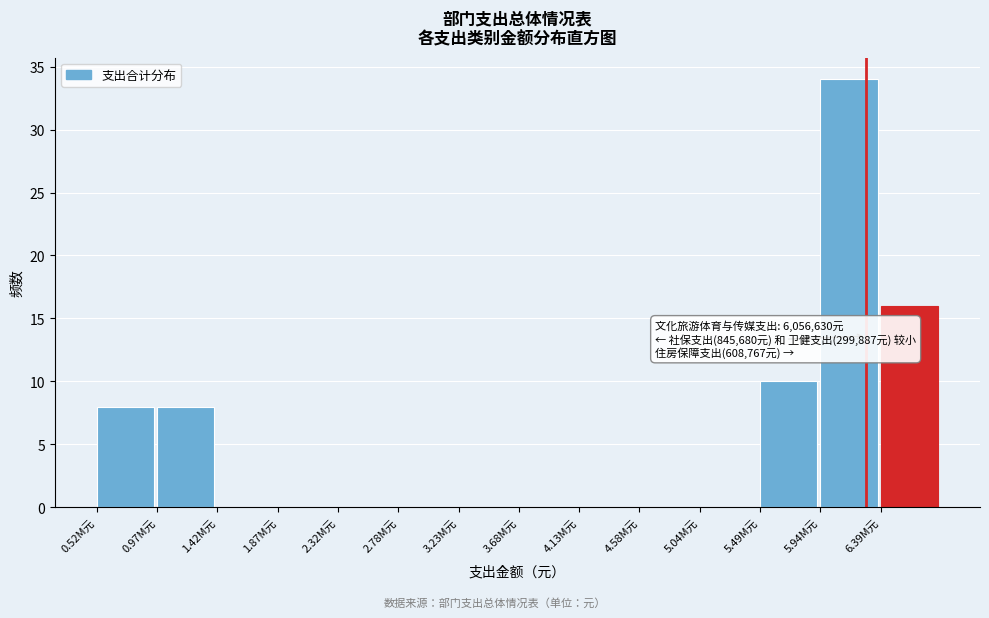

Reading left to right, extract all data points from this chart.

0.52M元=8	0.97M元=8	1.42M元=0	1.87M元=0	2.32M元=0	2.78M元=0	3.23M元=0	3.68M元=0	4.13M元=0	4.58M元=0	5.04M元=0	5.49M元=10	5.94M元=34	6.39M元=16